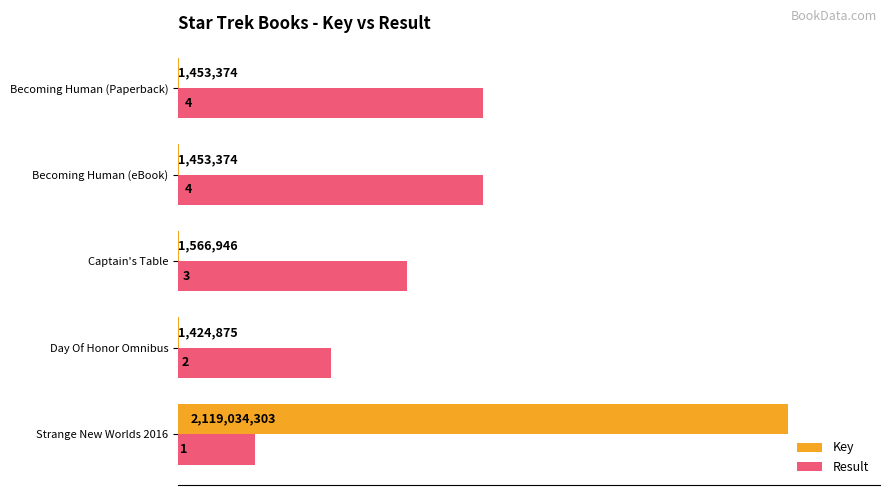

What are all the series names shown in the legend?

Key, Result